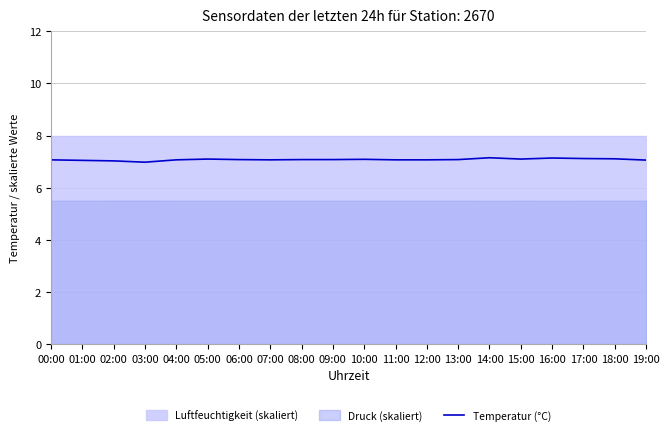

Count the number of values greater than 7.

19